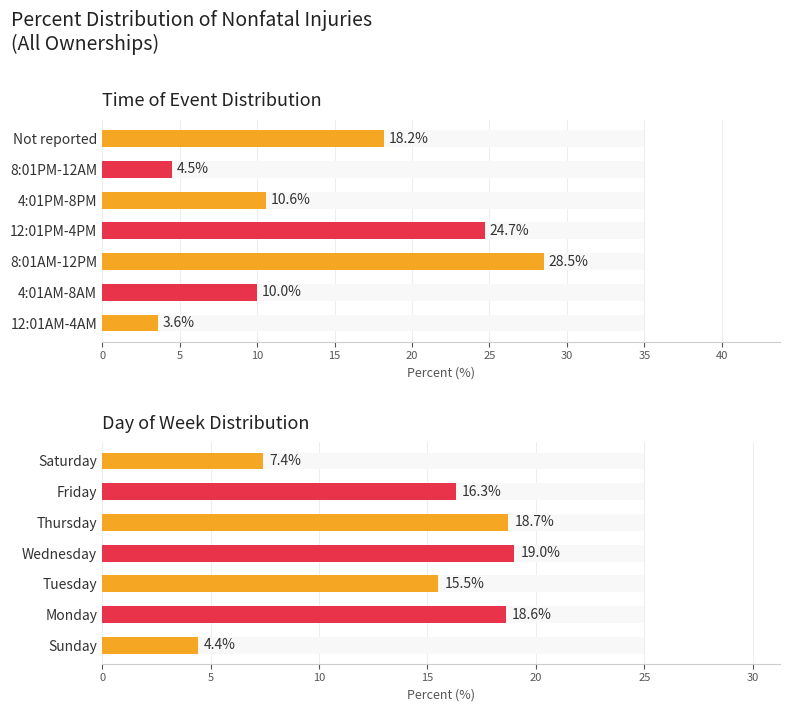

The chart shows a value of 4.4 at Sunday. True or false?

True